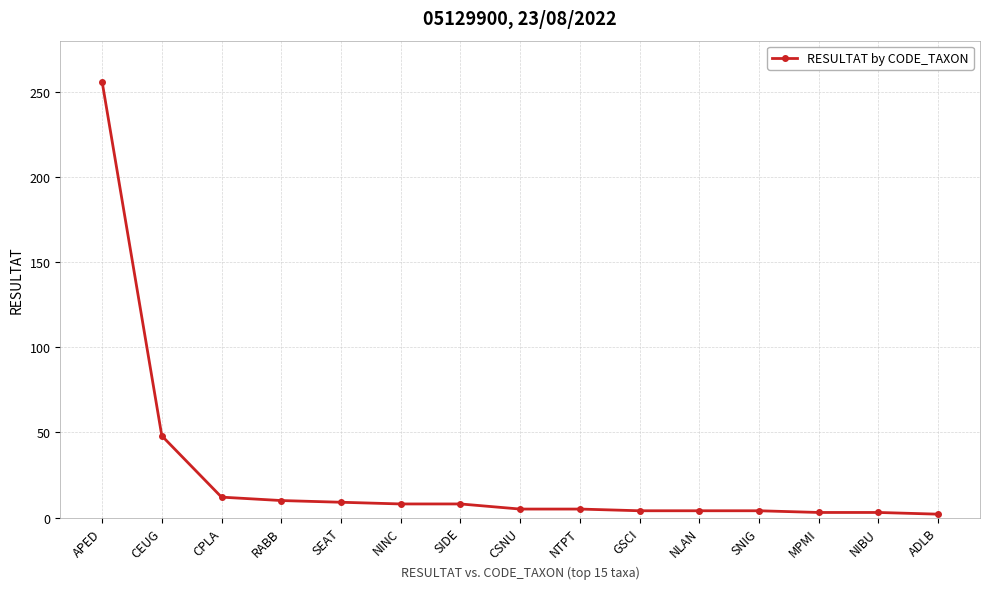

At which label is the value closest to 129?

CEUG